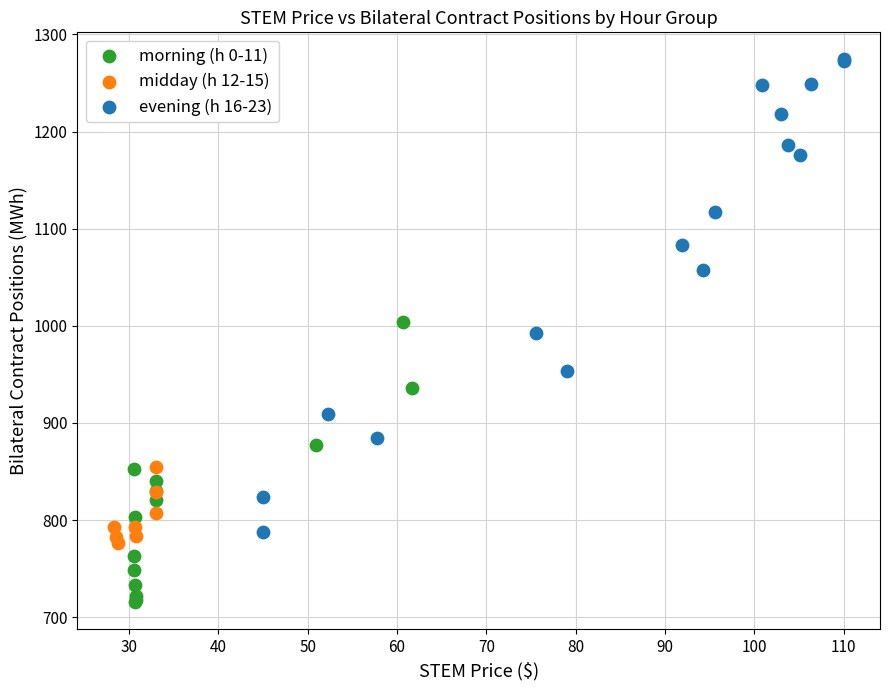

Which series has the largest Y range (max minus min)?

evening (h 16-23)